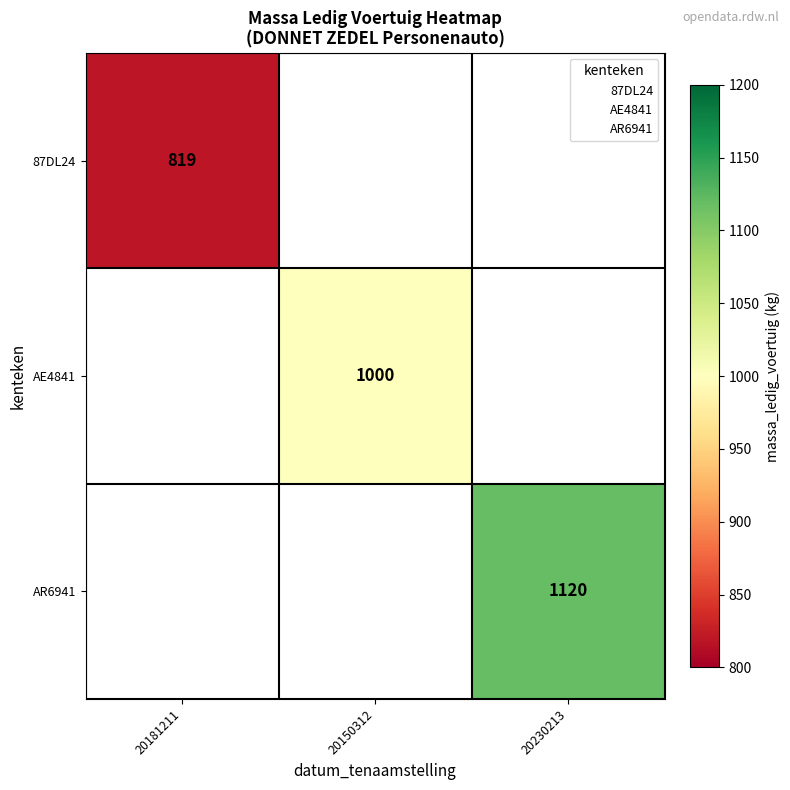

Which label corresponds to the largest value in the chart?

20230213